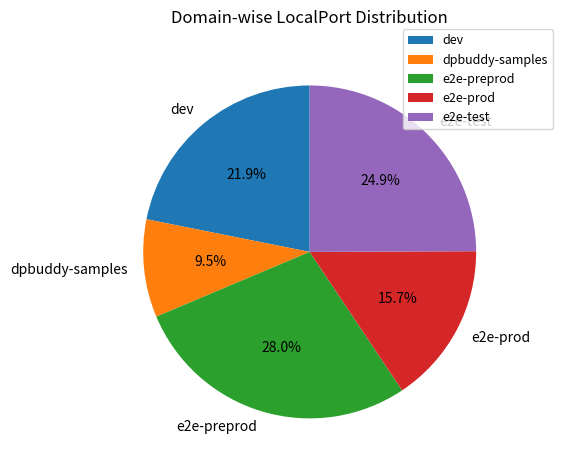

How many segments does this pie chart have?

5